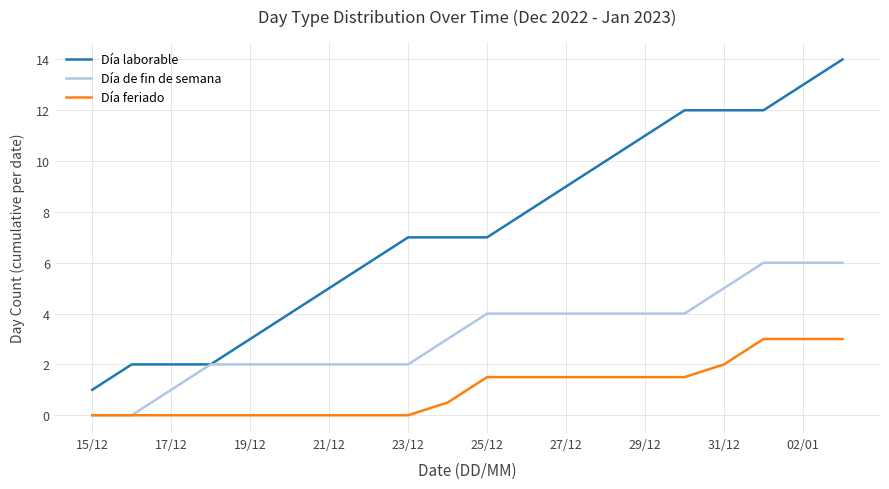

Which series has the largest total across all categories?

Día laborable